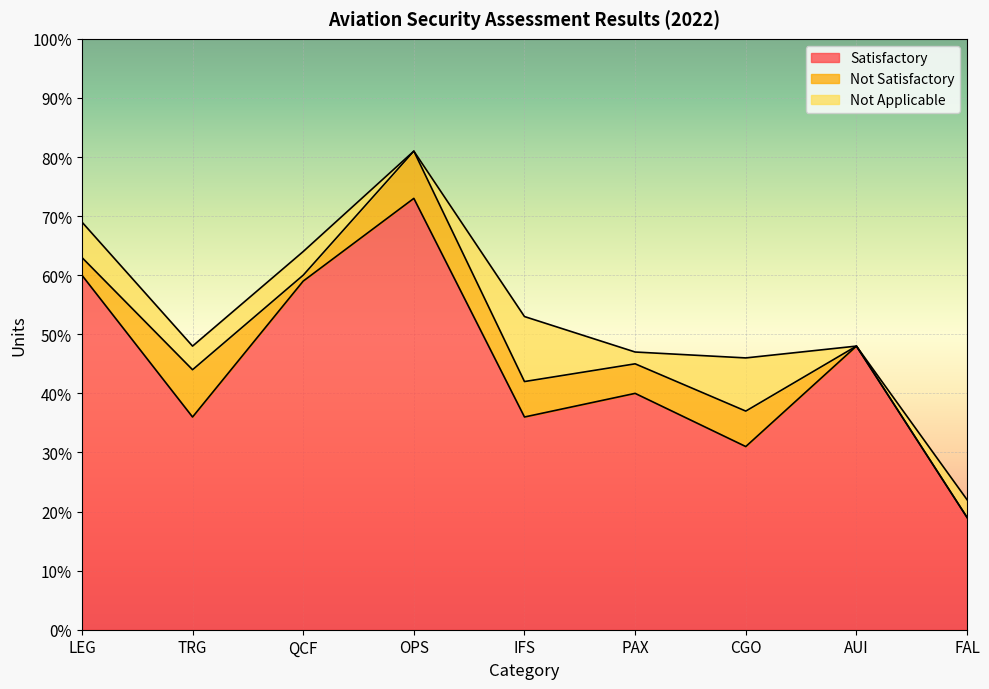

How many data points in Not Applicable are above 4?

3